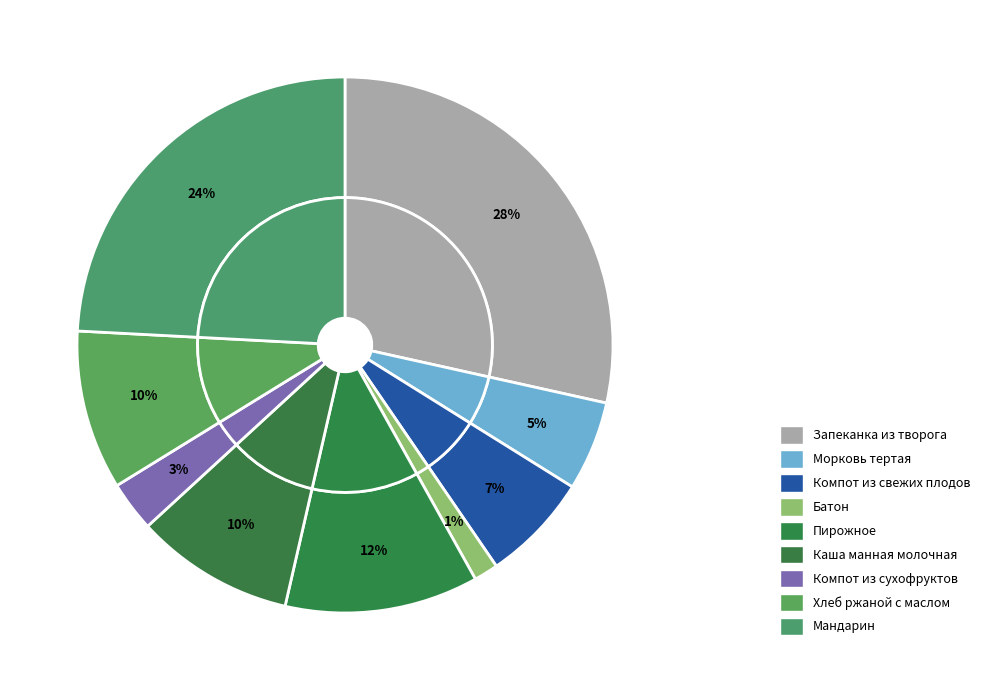

Is there a majority slice in this chart?

No